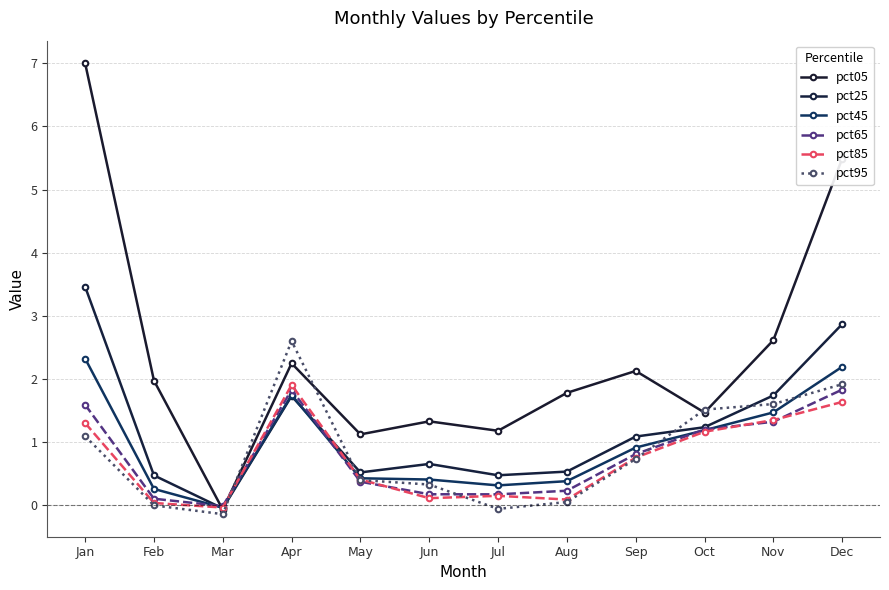

True or false: pct95 has a value of 1.9 at Dec.

True